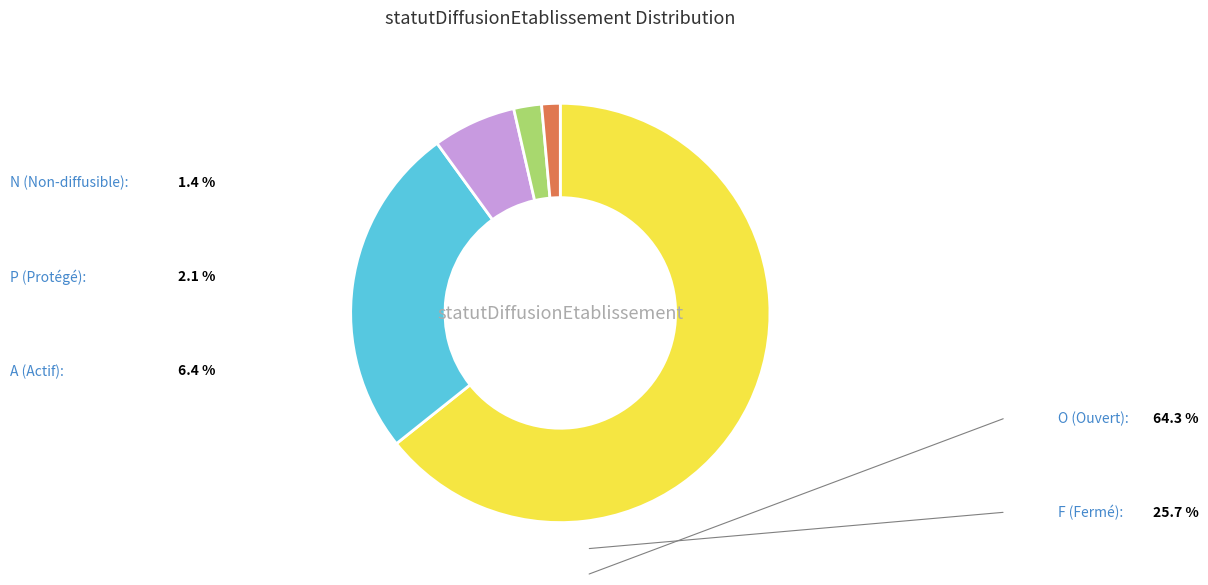

Is there any slice that represents more than half of the pie?

Yes